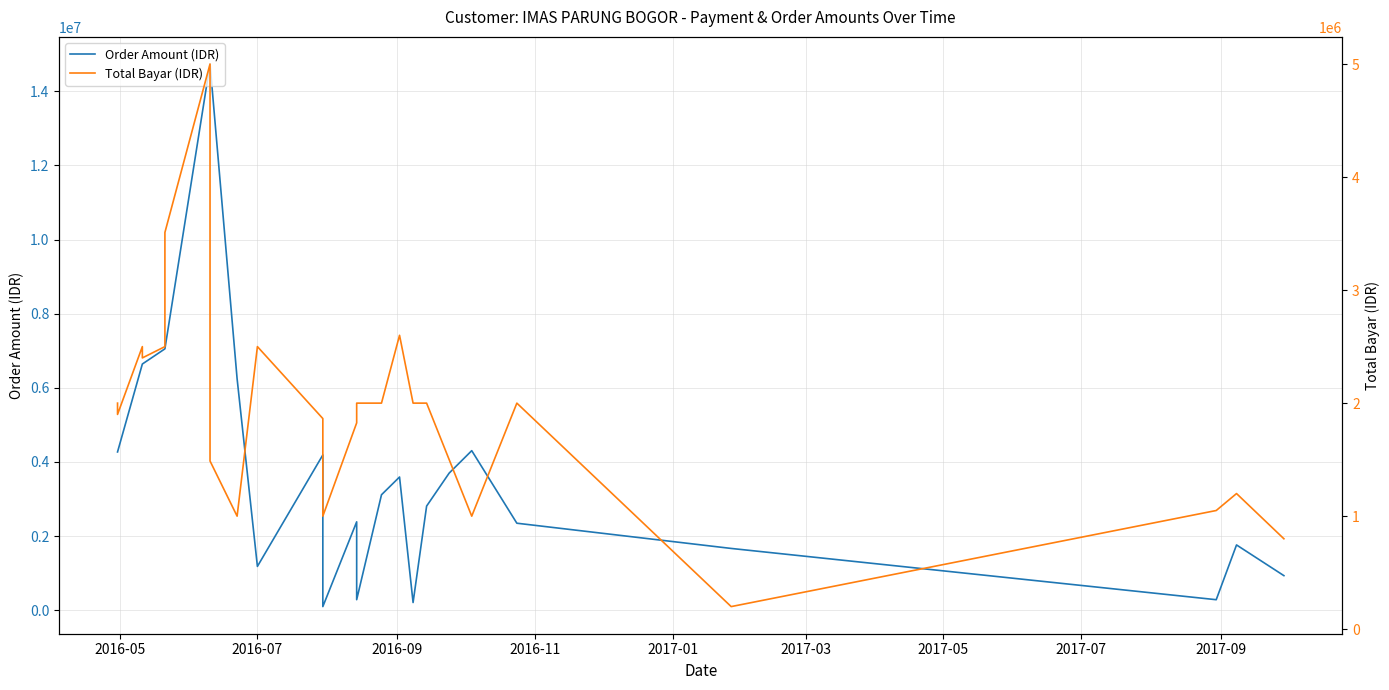

Rank the series by their maximum value, from lowest to highest.

Total Bayar (IDR), Order Amount (IDR)